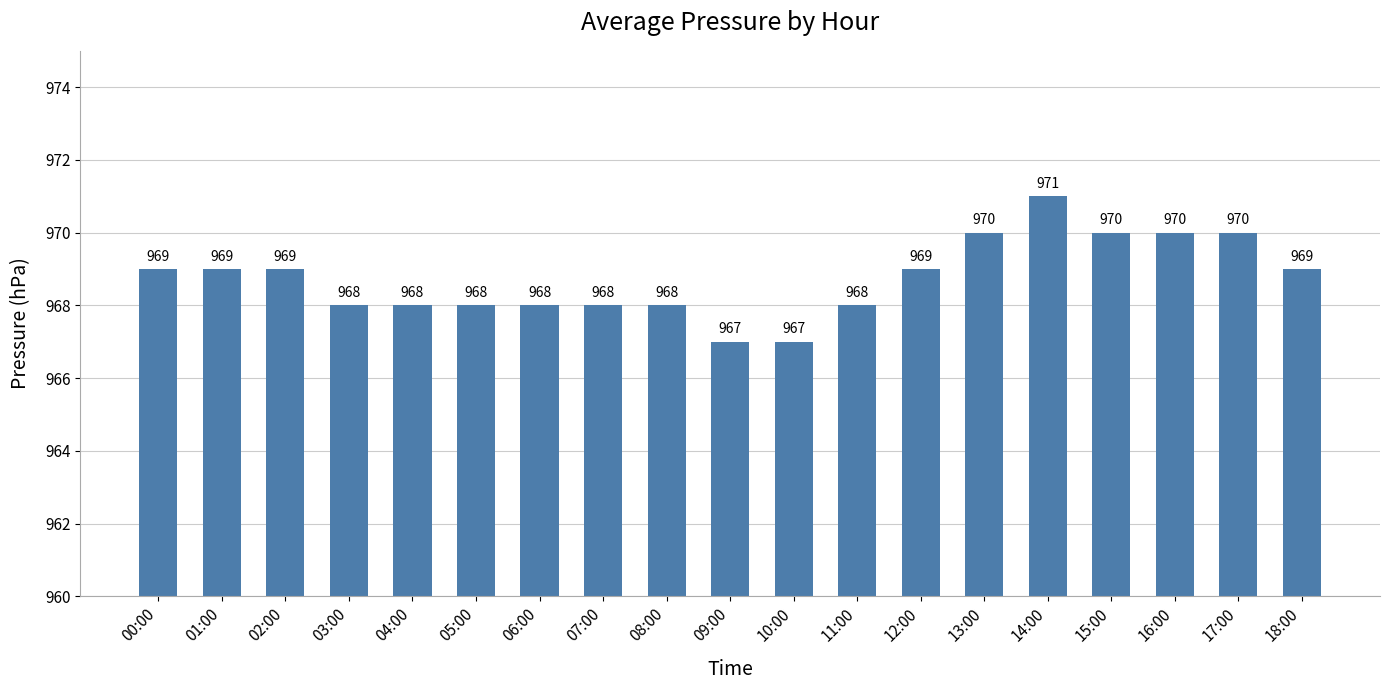

What is the sum of the values at 10:00 and 03:00?

1935